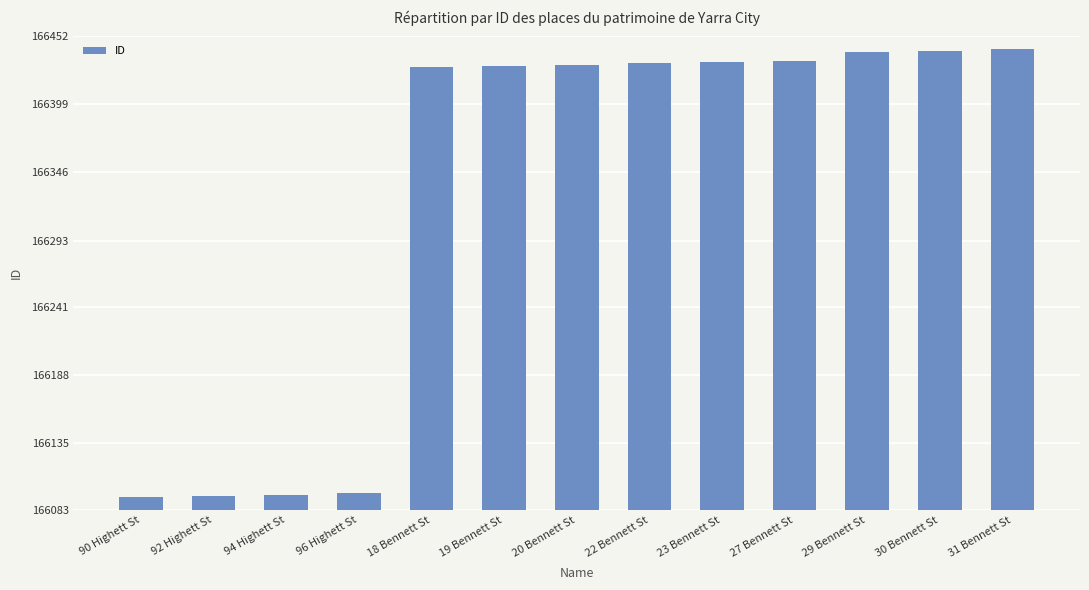

The value at 22 Bennett St is 259169. True or false?

False